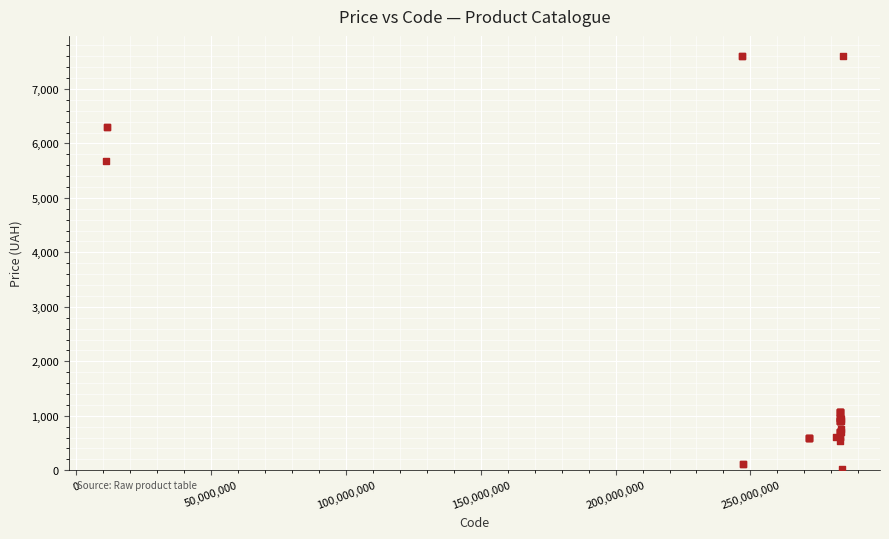

What Y value in the scatter plot is closest to 3814?

5673.8